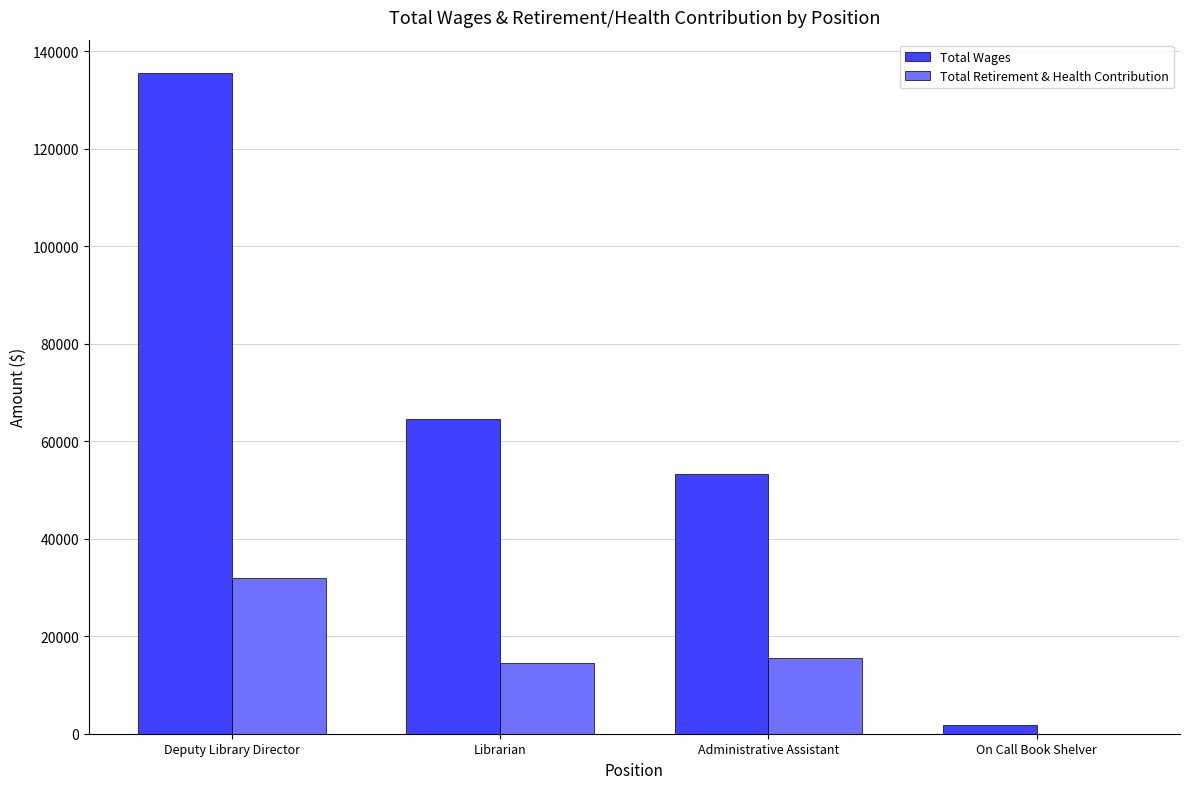

How many values in Total Retirement & Health Contribution are above zero?

3